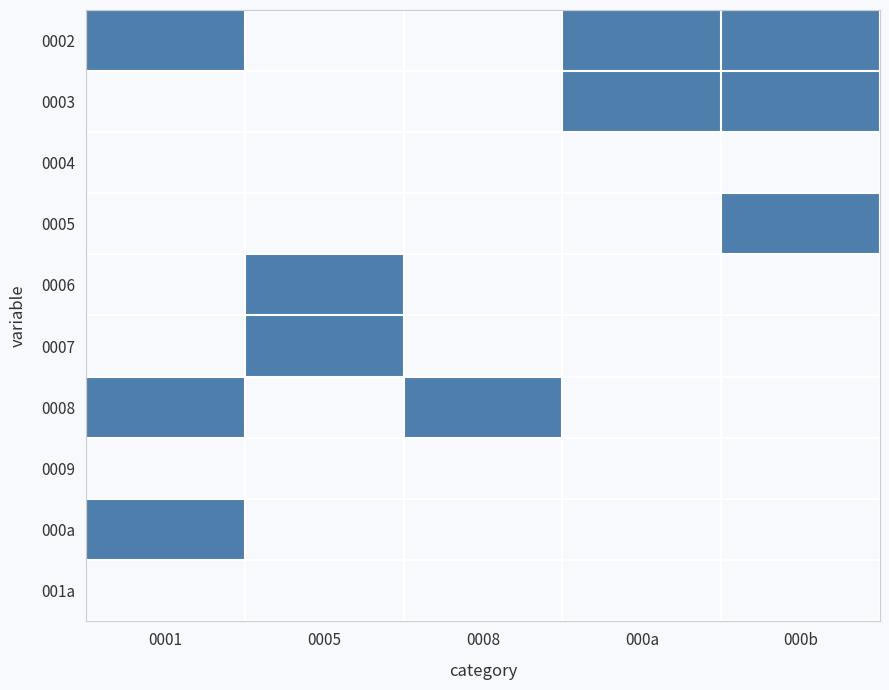

At 0001, list the series in order from largest to smallest.

0002, 0008, 000a, 0003, 0004, 0005, 0006, 0007, 0009, 001a